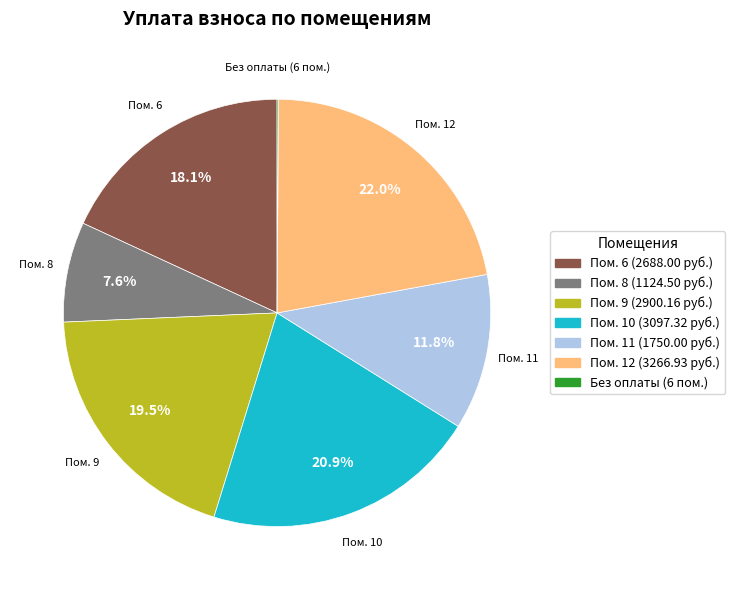

Is there a majority slice in this chart?

No